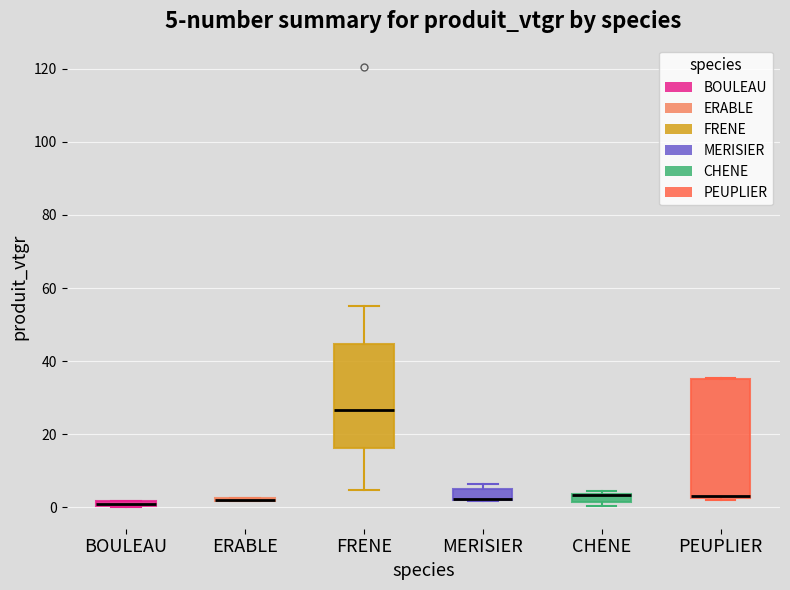

Which box is the tallest, from its lower edge to its upper edge?

PEUPLIER